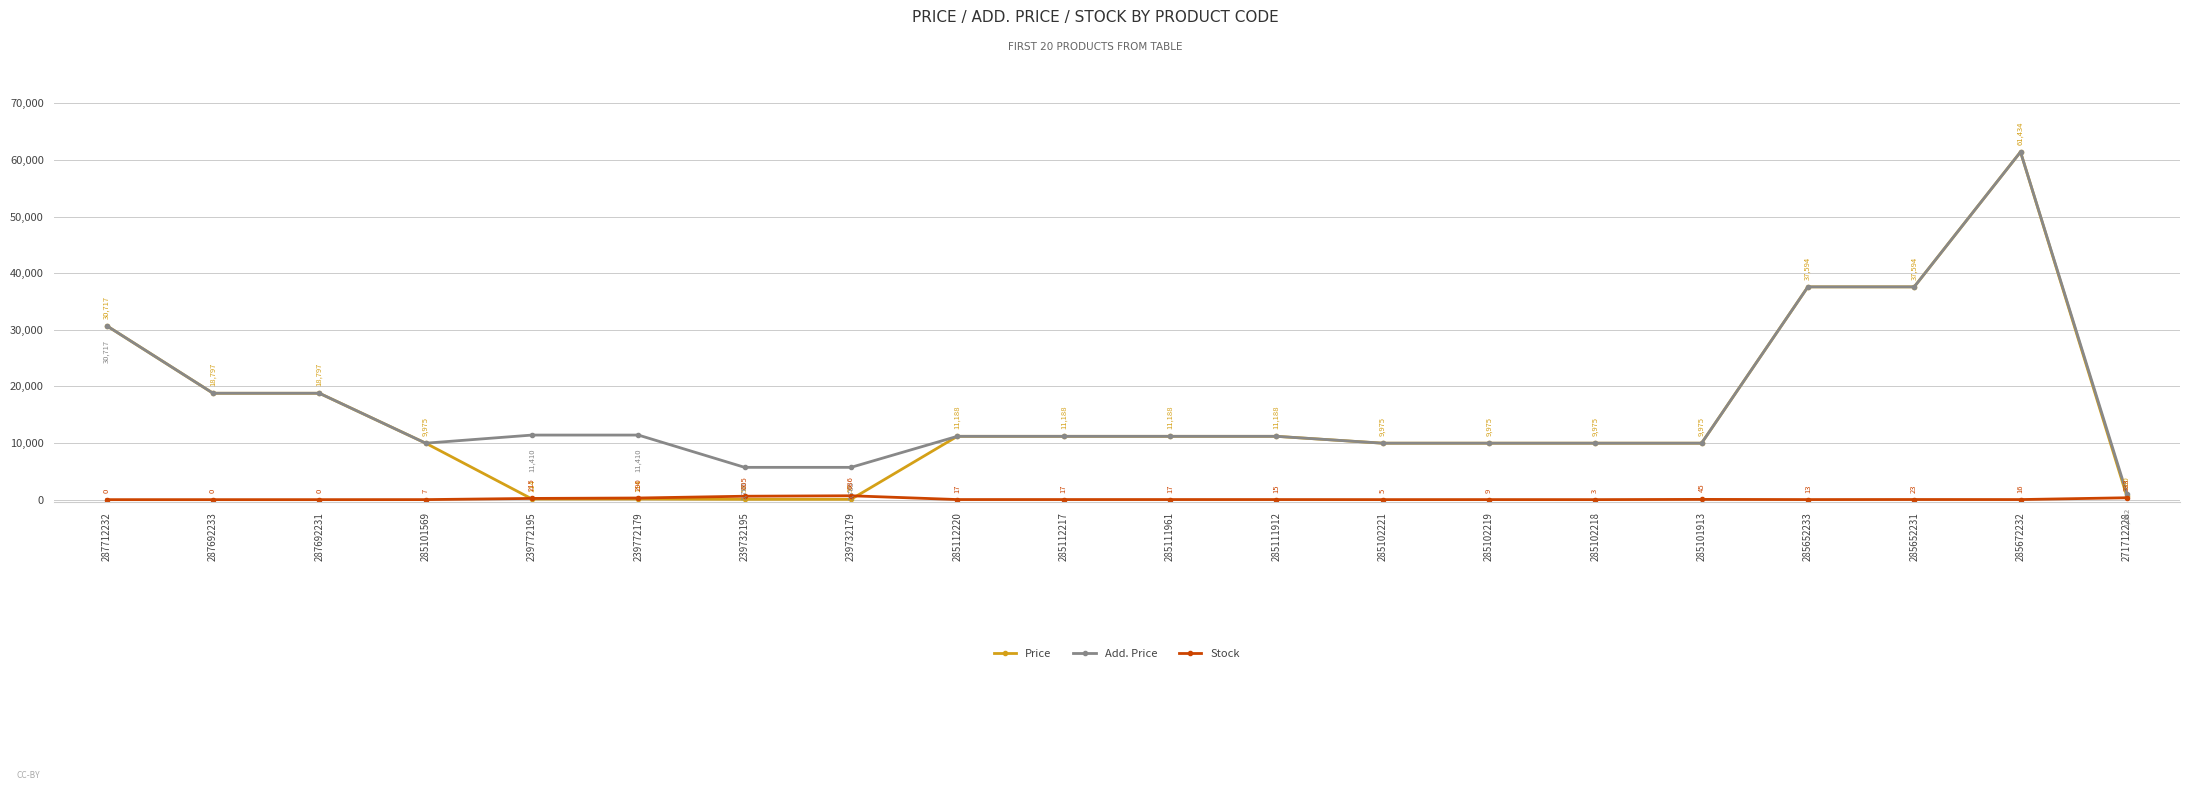

Between which two adjacent categories do Stock and Price first intersect?

285101569 and 239772195